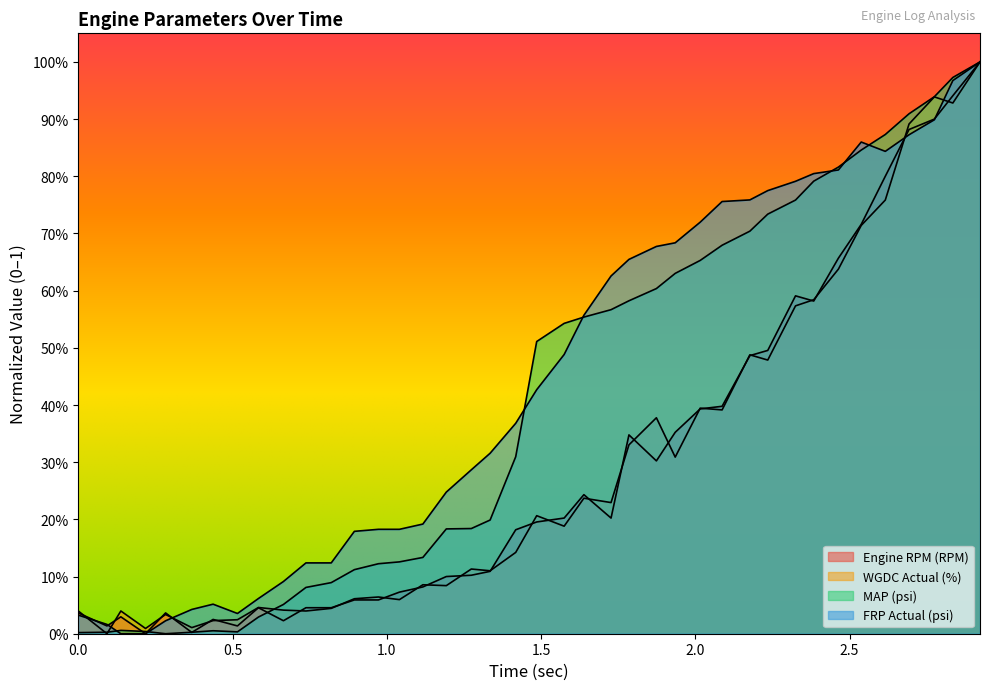

How many lines are shown in the chart?

4